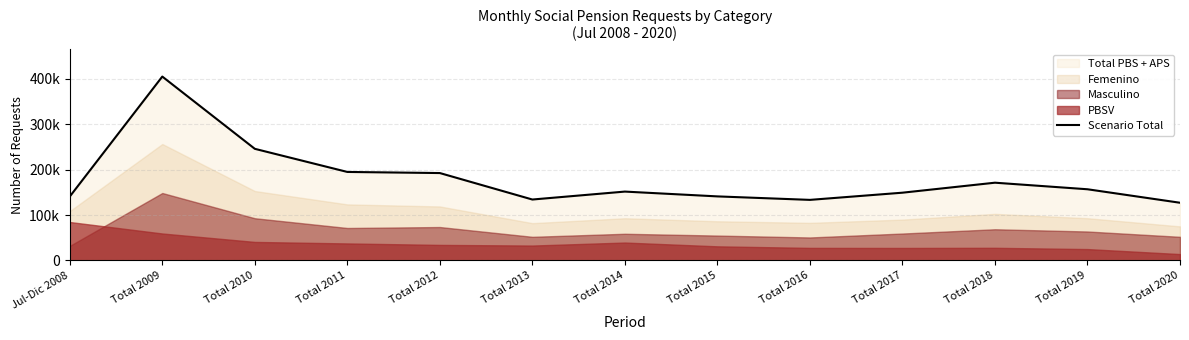

How many values exceed 151565?

6